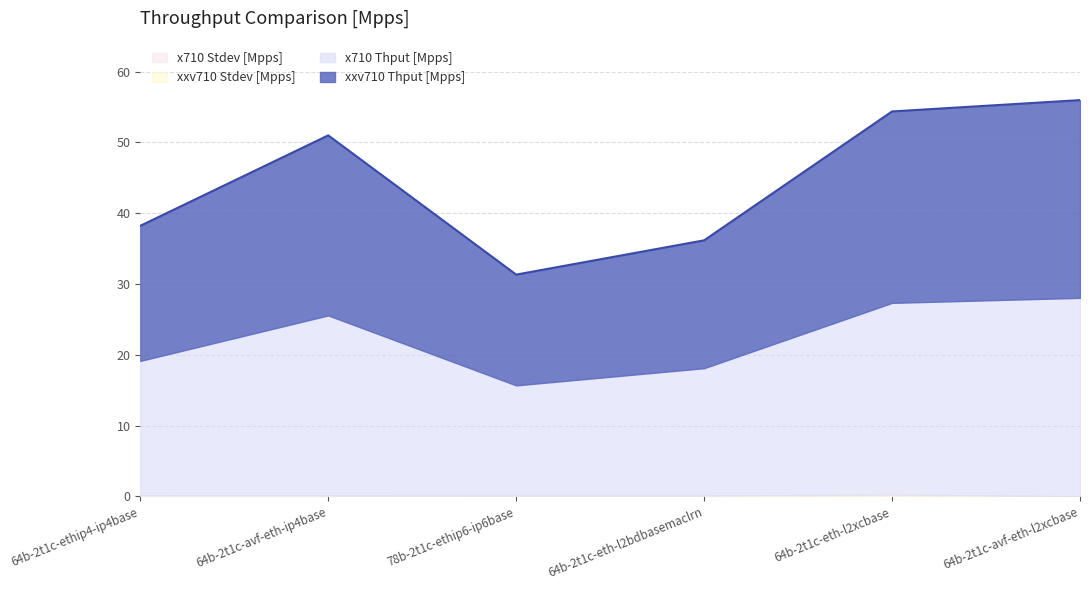

True or false: xxv710 Thput [Mpps] and x710 Stdev [Mpps] cross at least once.

False